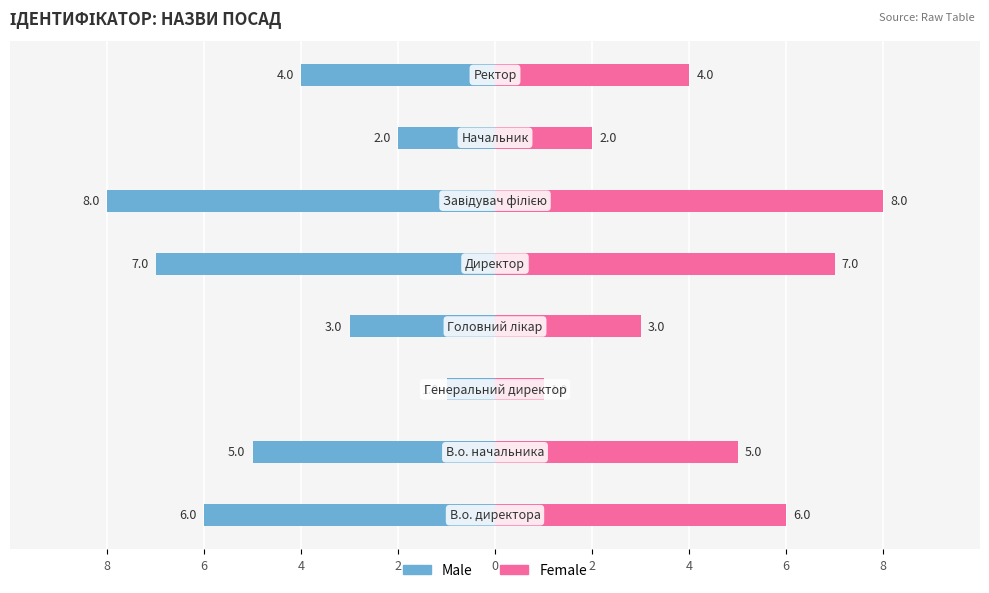

At how many categories does at least one series exceed -7?

8